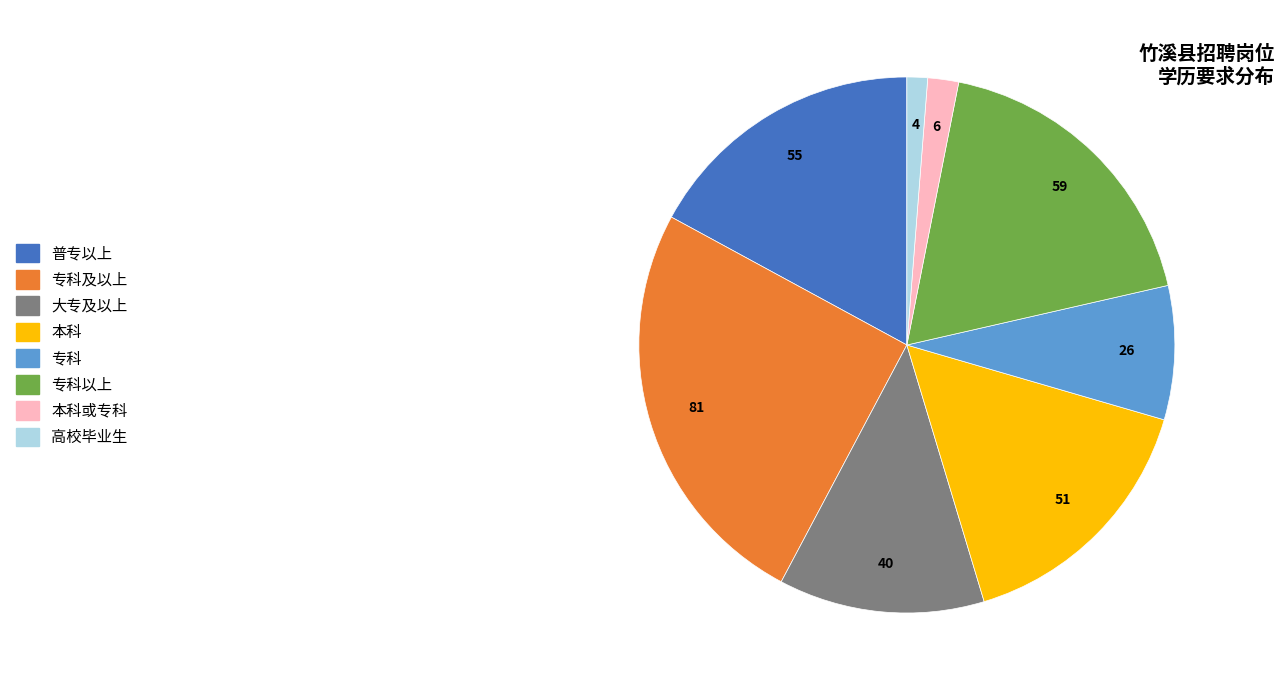

Is there a majority slice in this chart?

No